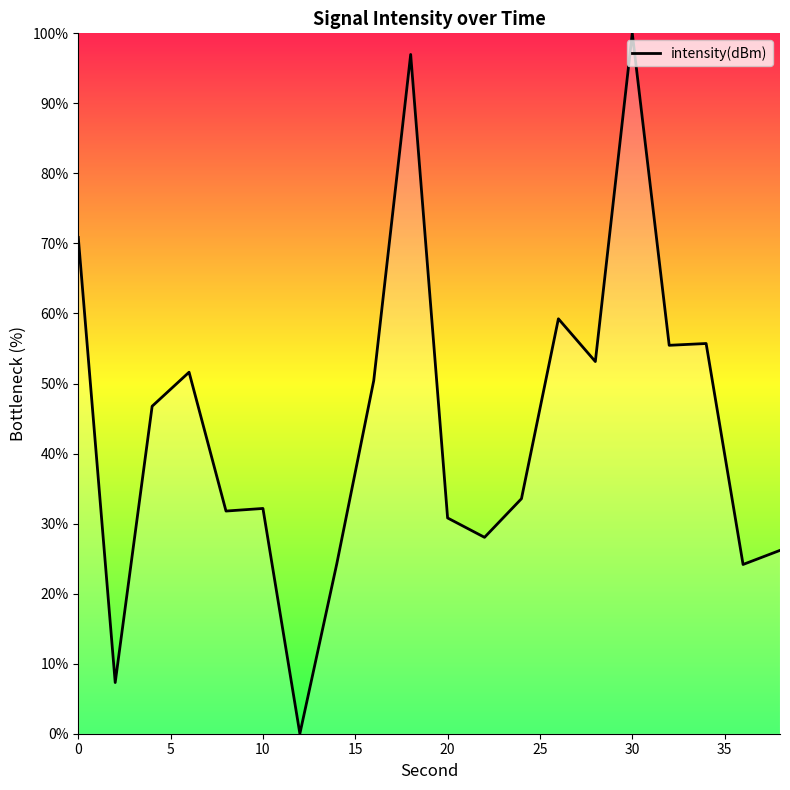

What is the difference between the maximum and minimum values?

100.0